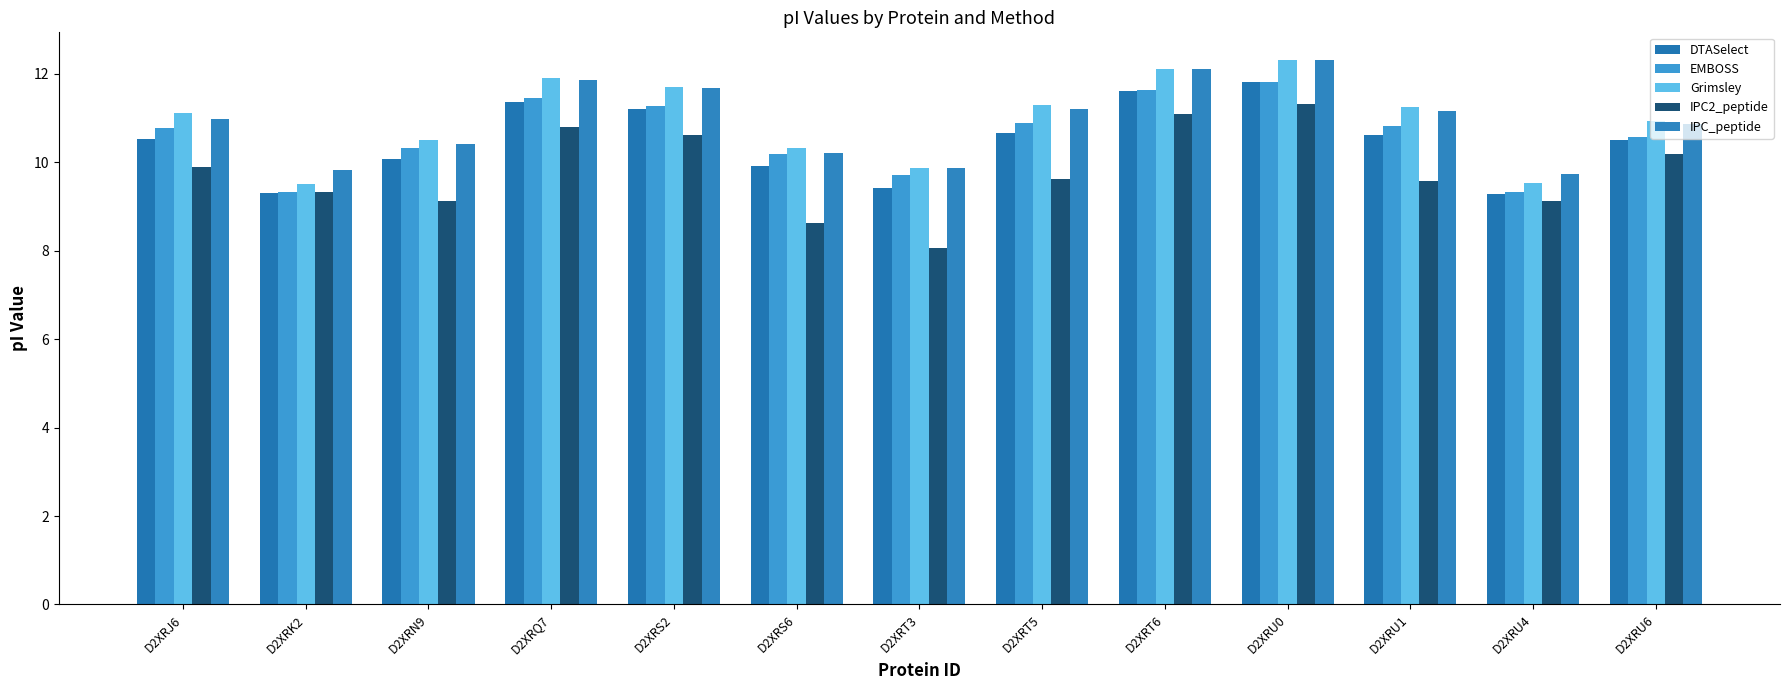

True or false: Grimsley has a value of 11.7 at D2XRS2.

True